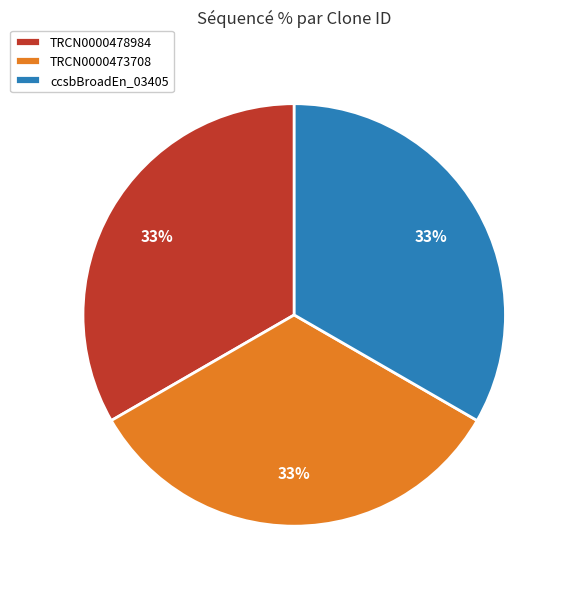

Does TRCN0000473708 represent more than half of the total?

No